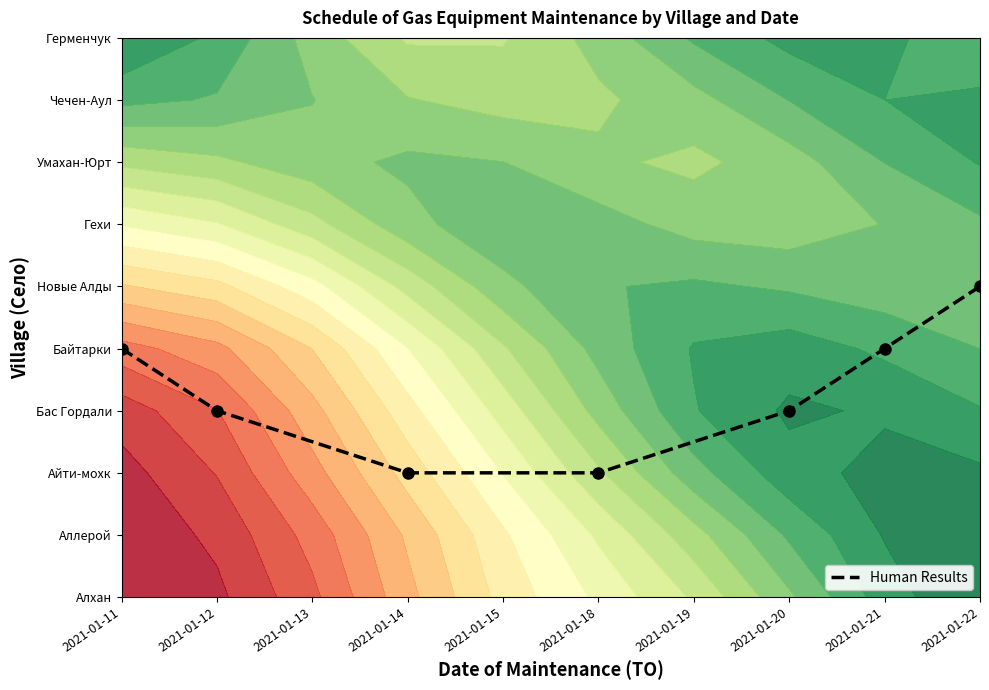

What is the change in value from 2021-01-12 to 2021-01-18?

-1